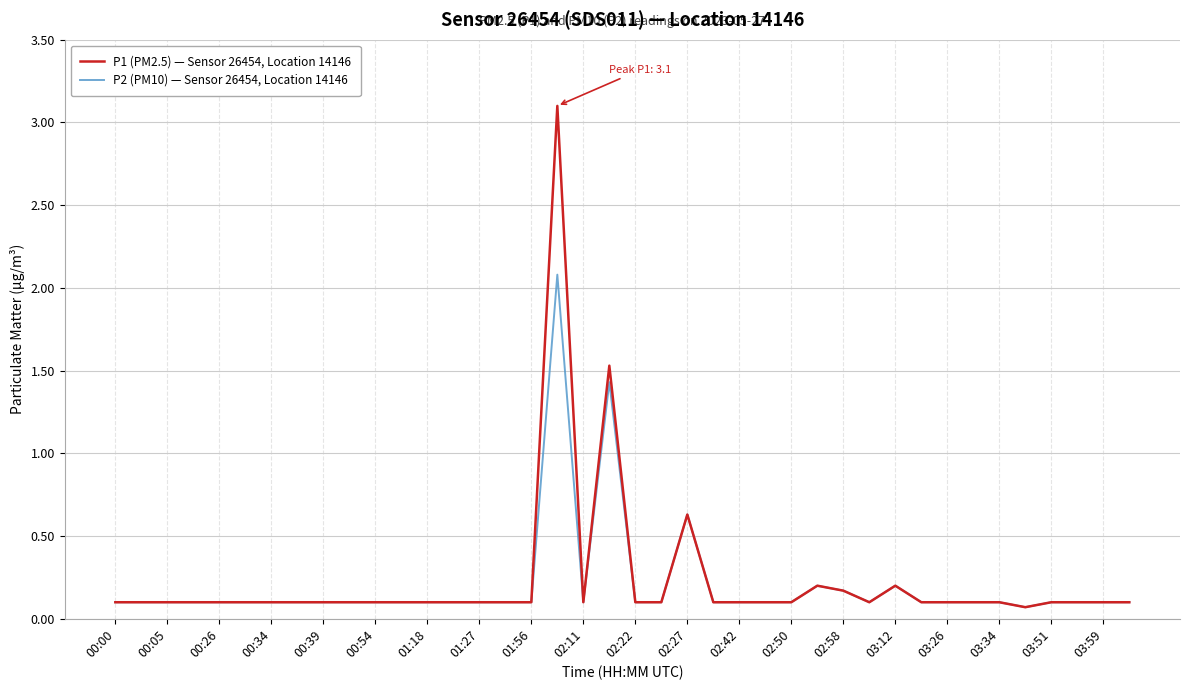

What is the maximum value for P1 (PM2.5) — Sensor 26454, Location 14146?

3.1